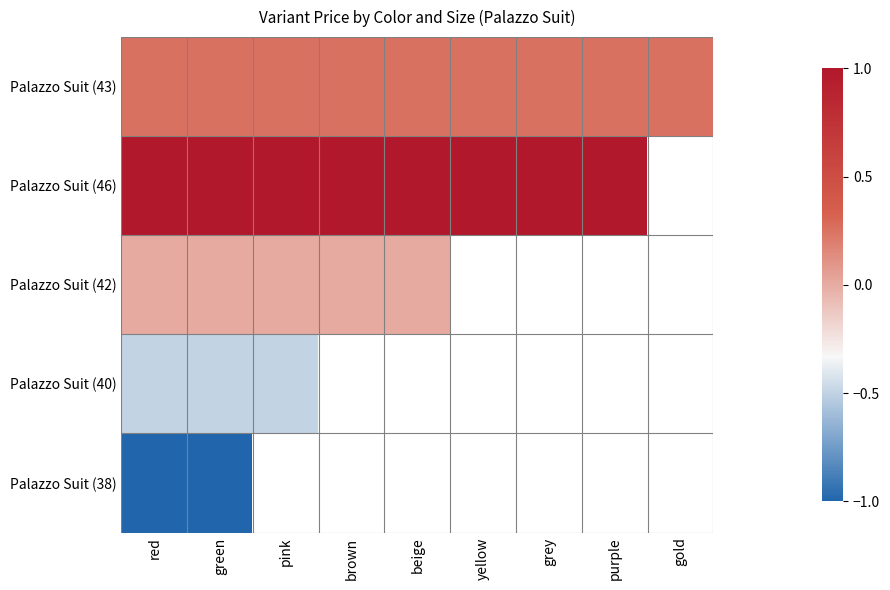

Between red and beige, which is larger?

red